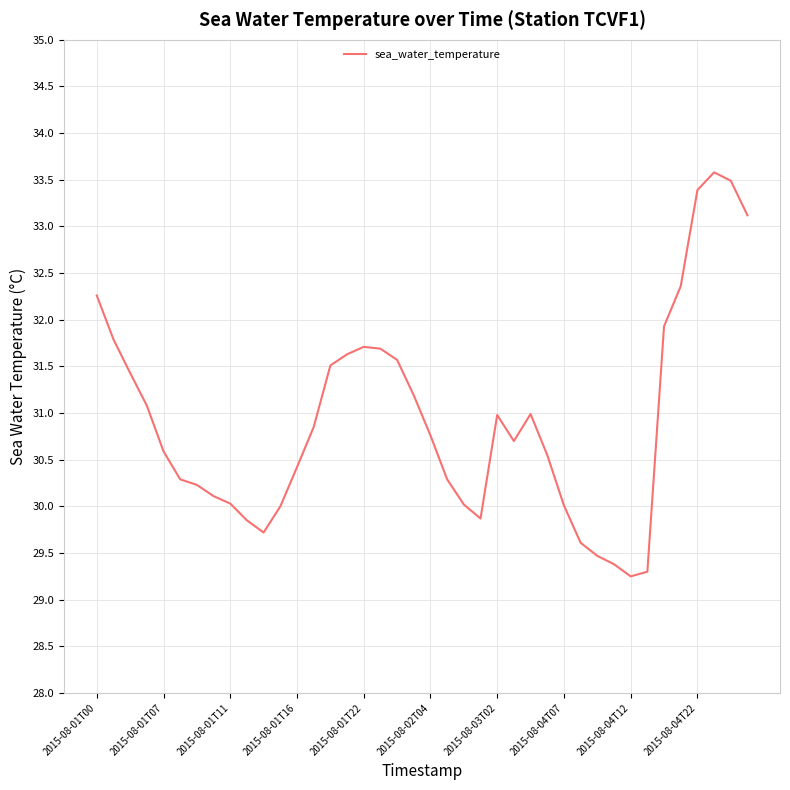

What is the difference between the maximum and minimum values?

4.3